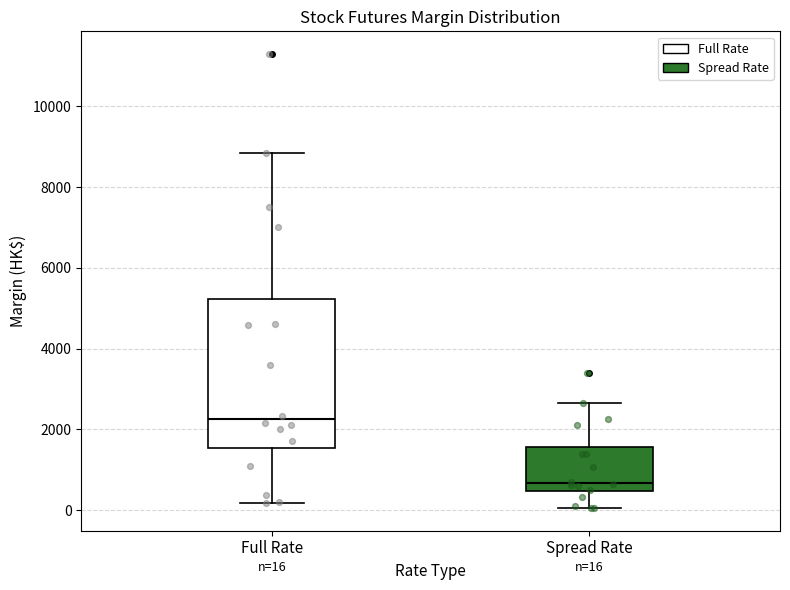

Which box's median line is the highest?

Full Rate